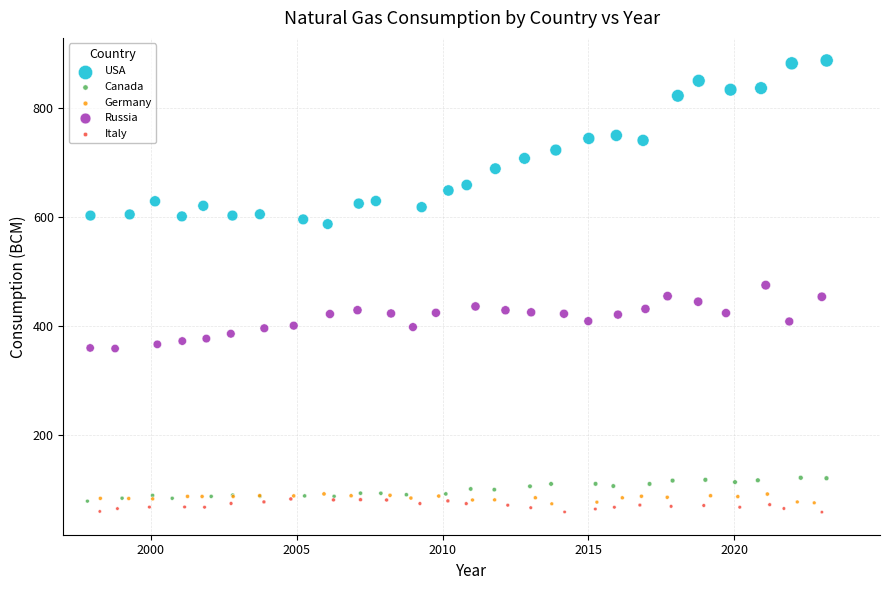

Which series reaches the maximum Y coordinate?

USA